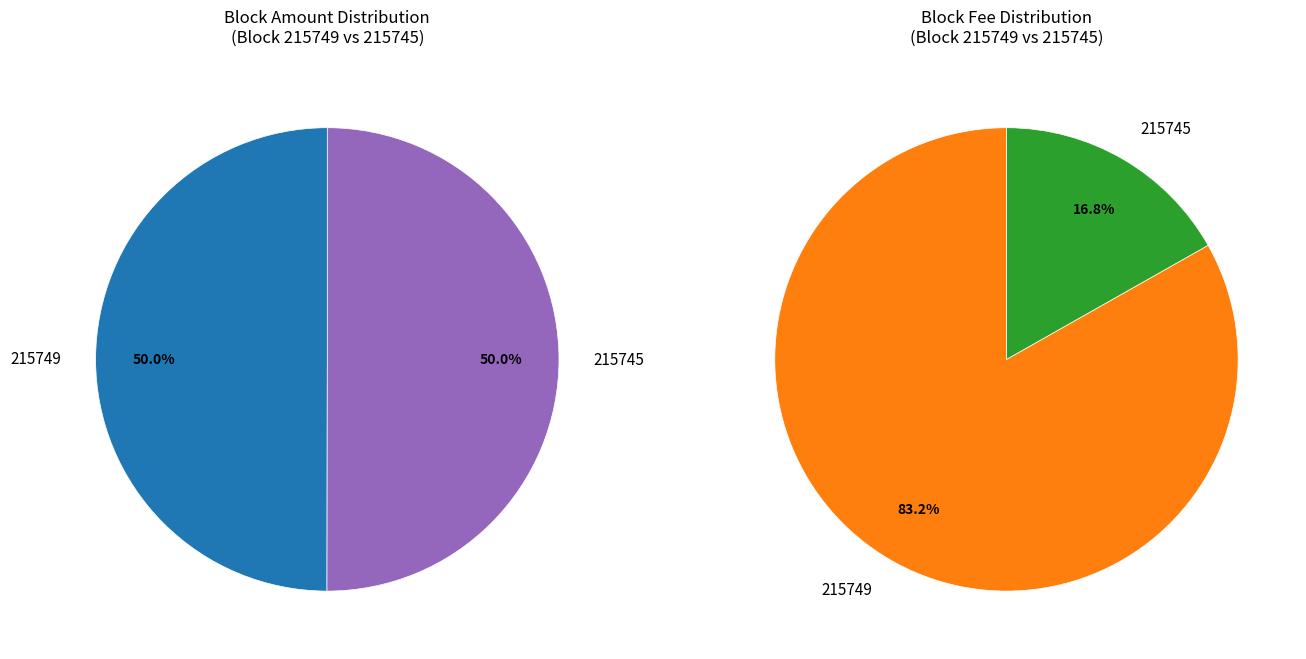

To the nearest percent, what is the combined percentage of 215745 and 215749?

100%